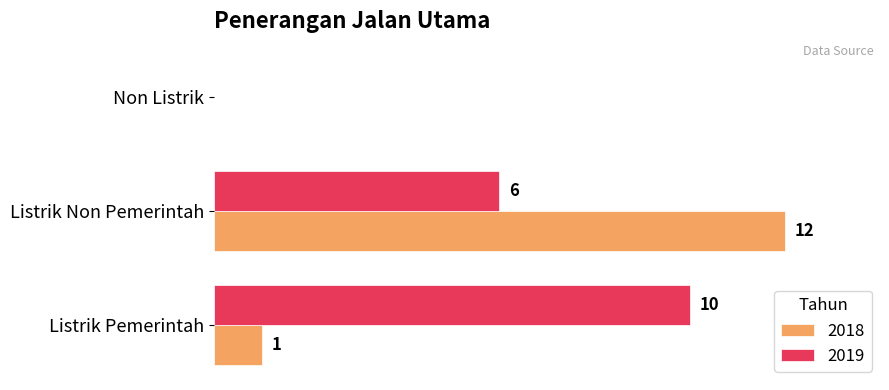

What are all the series names shown in the legend?

2018, 2019